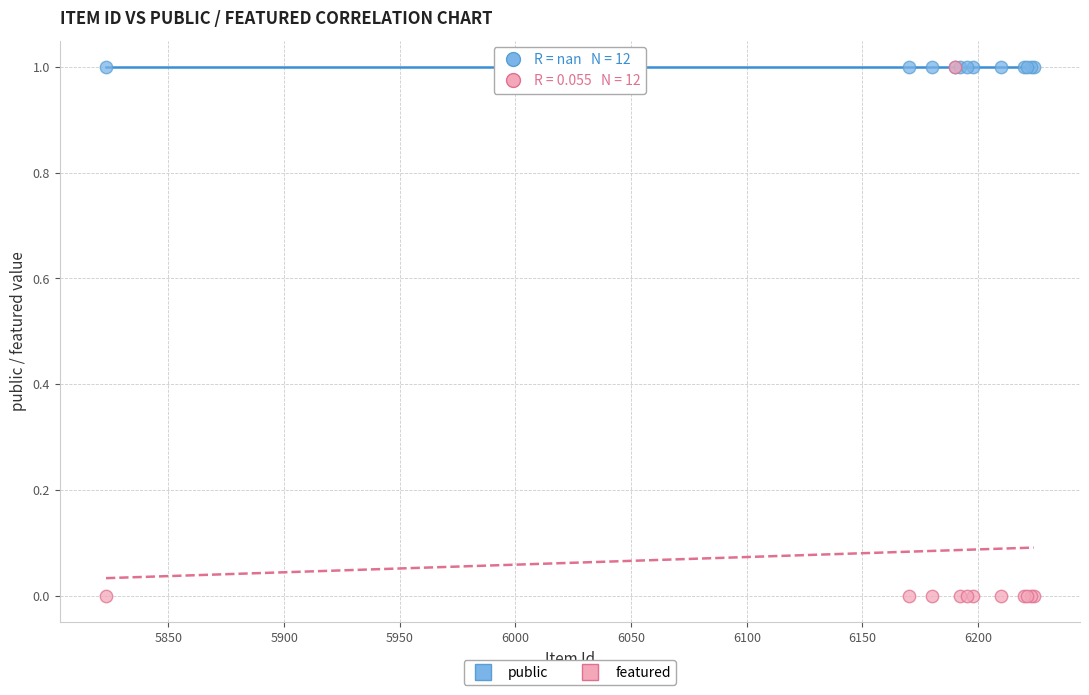

Which series reaches the minimum Y coordinate?

featured